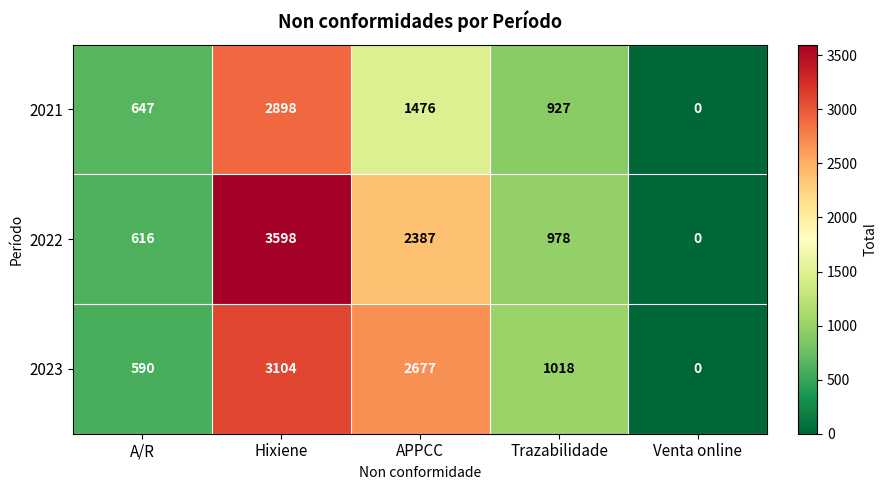

The value of 2022 at Hixiene is 5319. True or false?

False